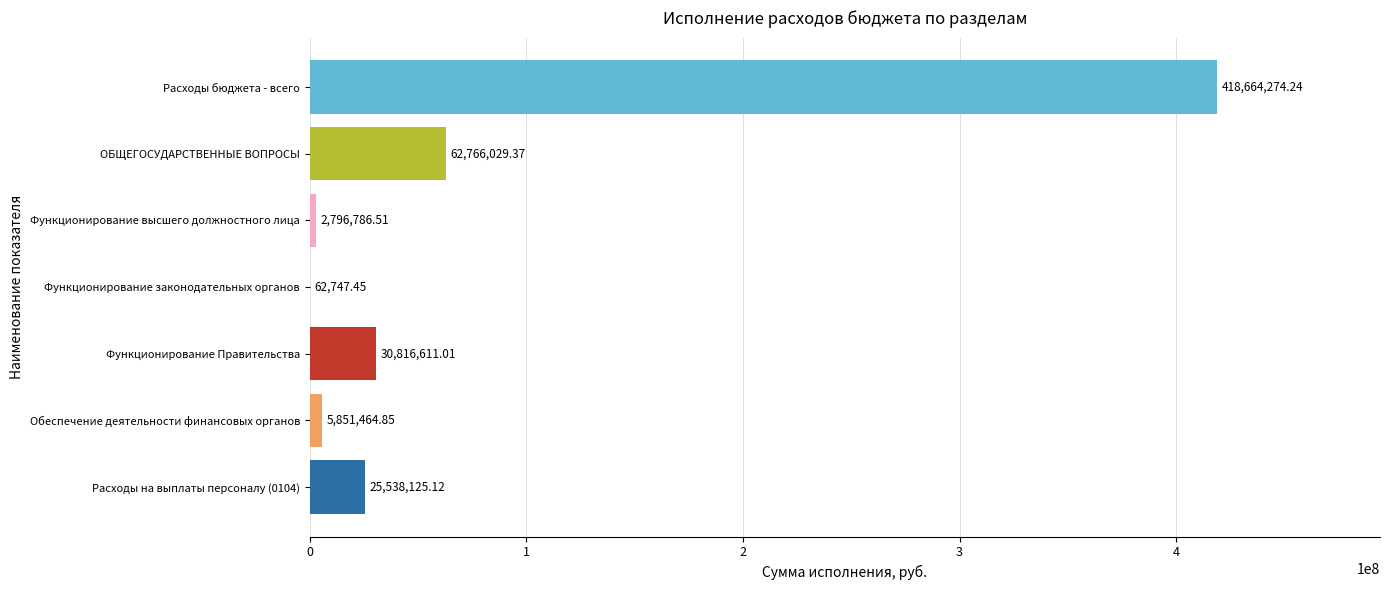

Which category has the highest value across all series?

Расходы бюджета - всего